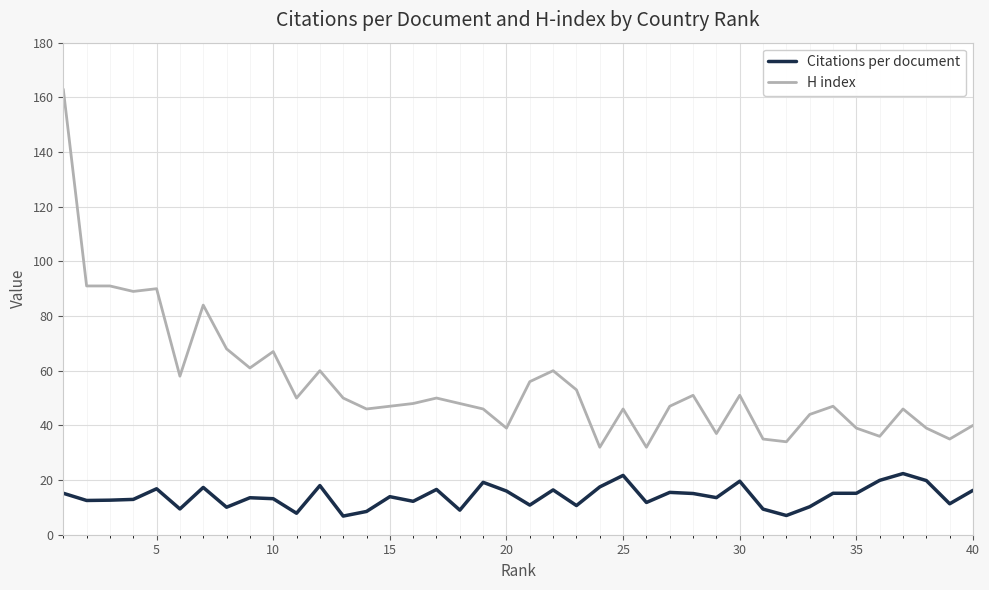

List the series in order of their peak value, highest first.

H index, Citations per document